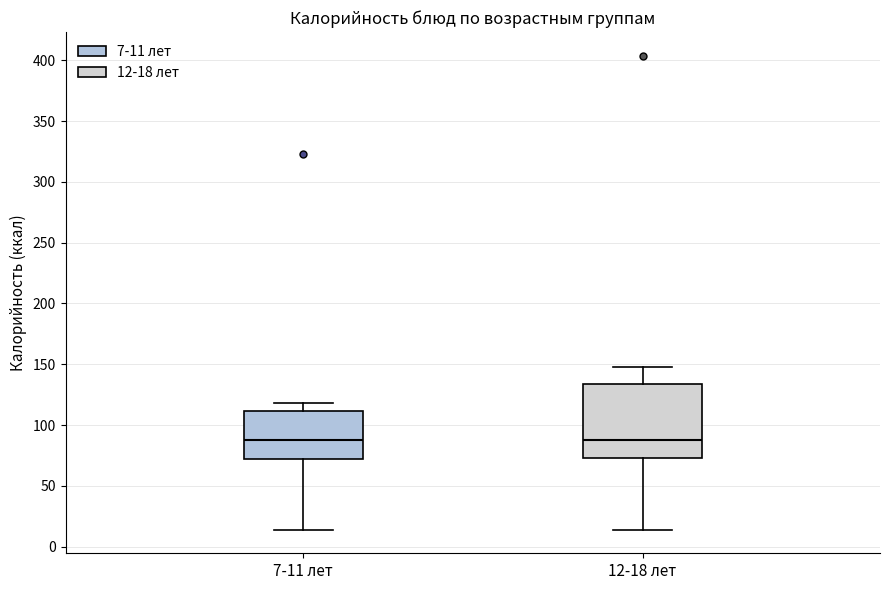

Comparing the boxes themselves (not the whiskers), which one is the tallest?

12-18 лет